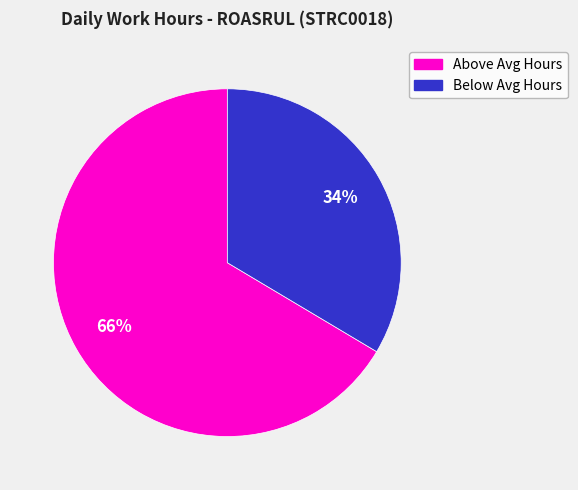

To the nearest percent, what is the average slice percentage?

50%